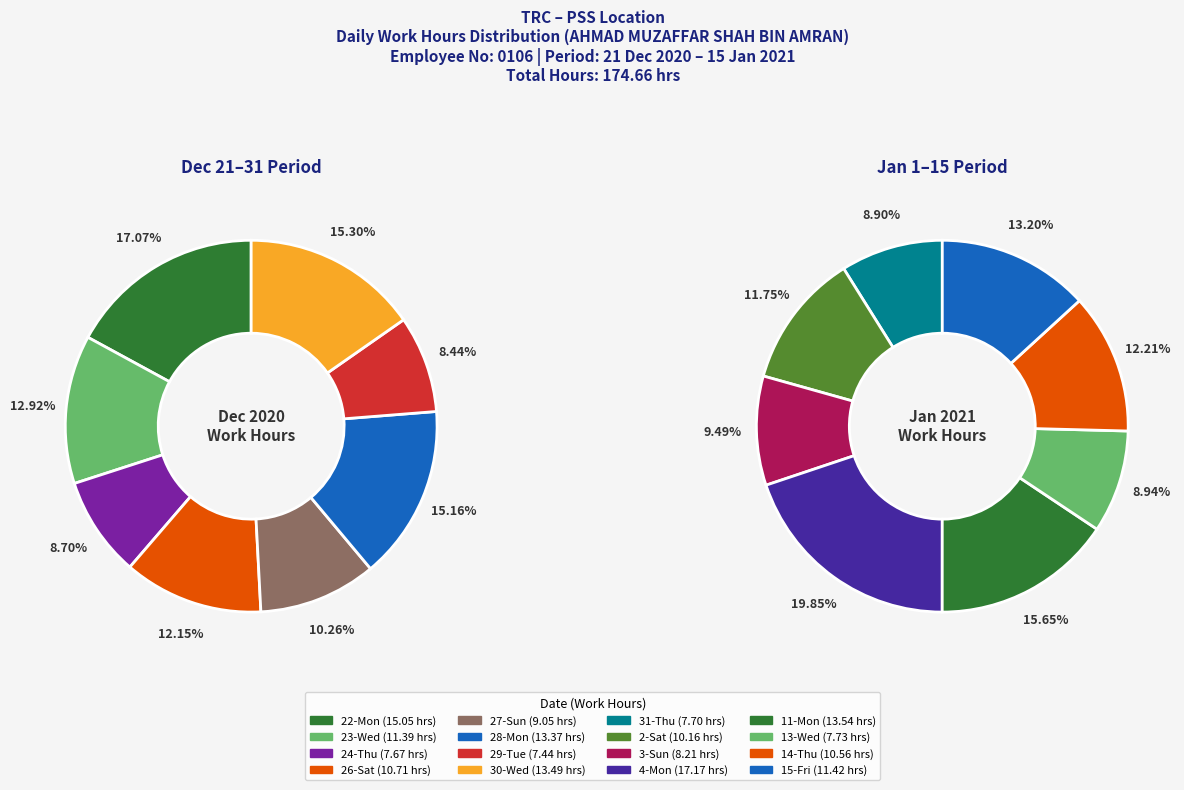

Does 30-Wed represent more than half of the total?

No